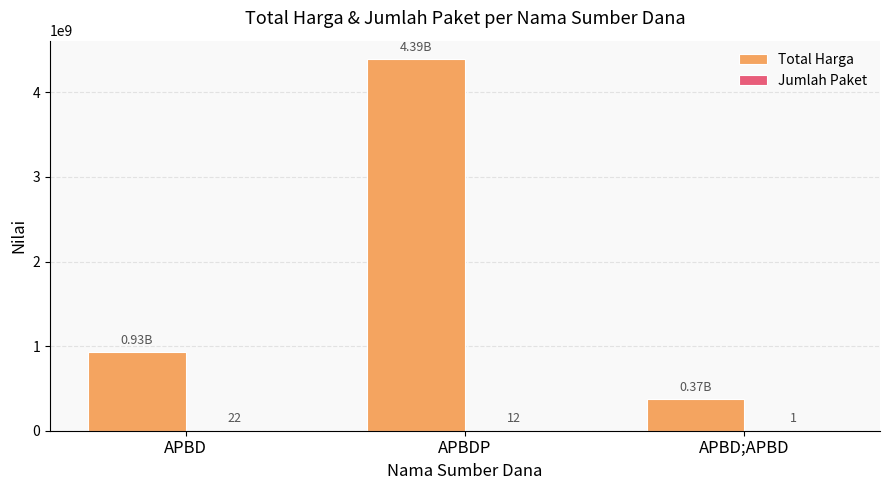

At which label does Total Harga reach its peak?

APBDP